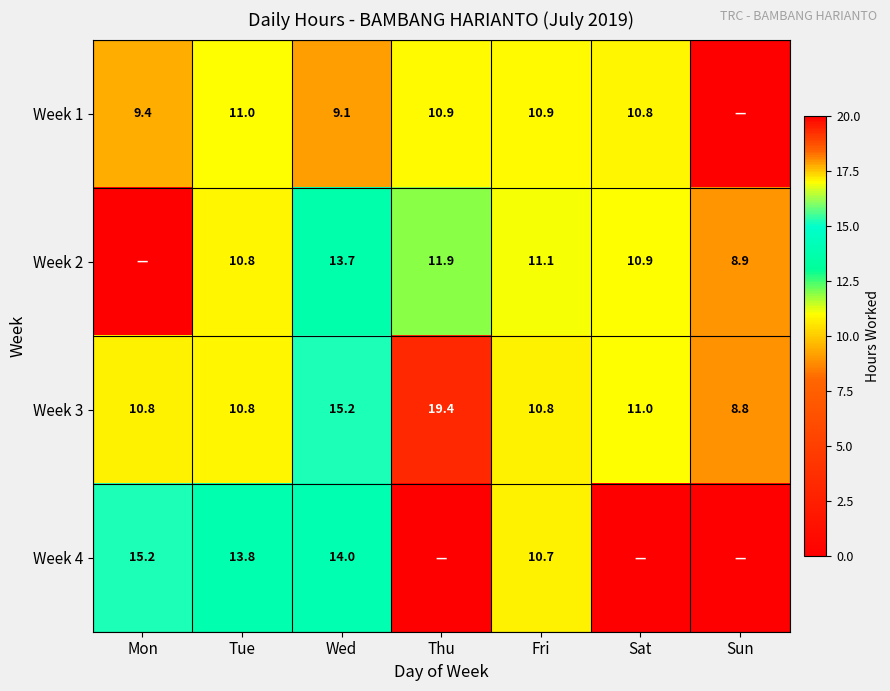

What is the sum of the Week 3 values at Fri and Tue?

21.6